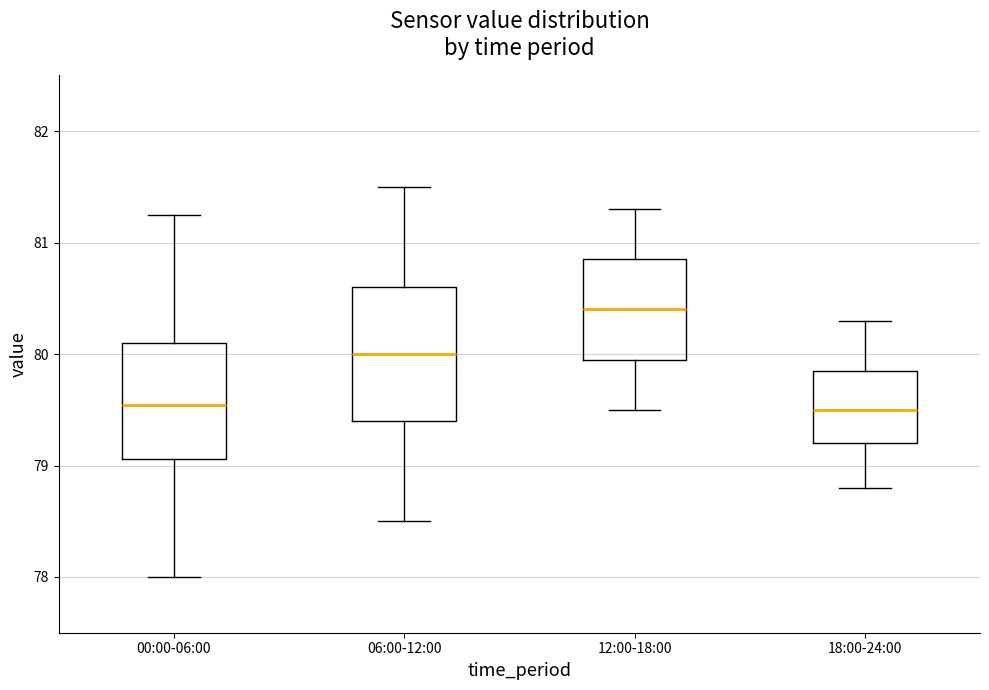

Reading left to right, transcribe this box plot: for each box, give where its median line is, the range the box spans, and where its two whiskers end, as read against the y-axis. The values are not printed on the chart, so give them approximately, as read against the axis.

00:00-06:00: median 79.5, box 79.1 to 80.1, whiskers 78.0 to 81.3
06:00-12:00: median 80.0, box 79.4 to 80.6, whiskers 78.5 to 81.5
12:00-18:00: median 80.4, box 80.0 to 80.9, whiskers 79.5 to 81.3
18:00-24:00: median 79.5, box 79.2 to 79.9, whiskers 78.8 to 80.3